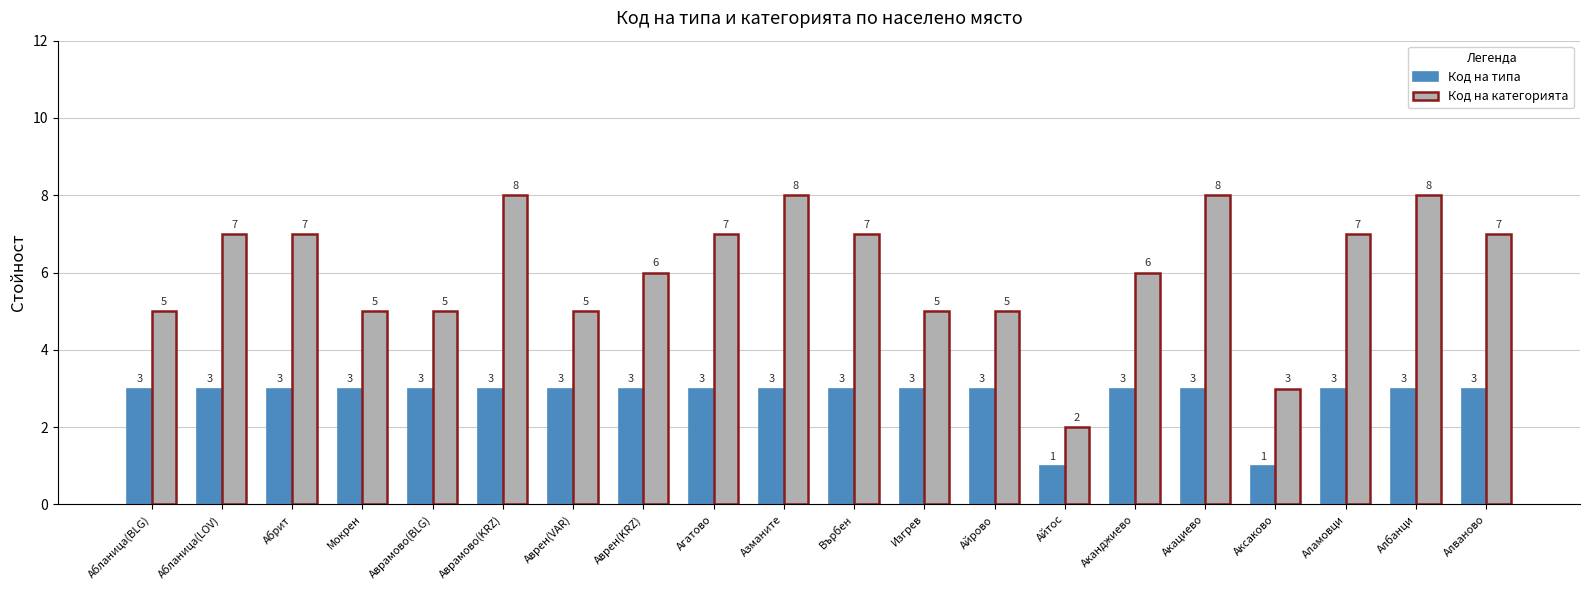

What is the sum of the Код на категорията values at Абрит and Албанци?

15